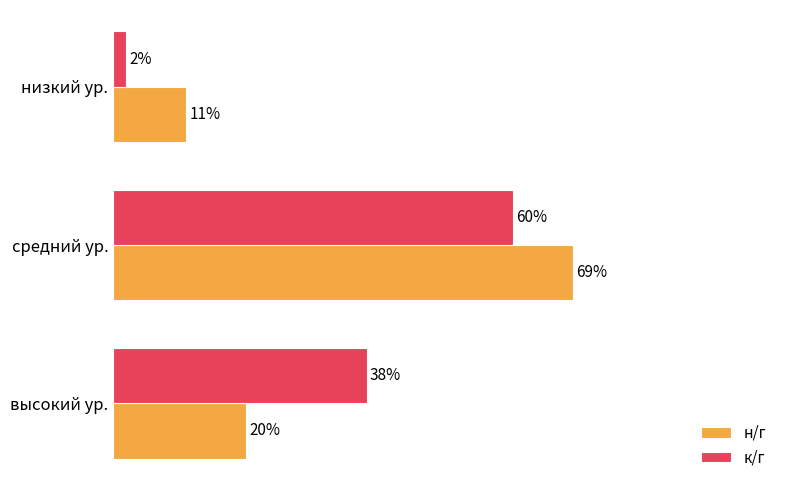

What are all the series names shown in the legend?

н/г, к/г